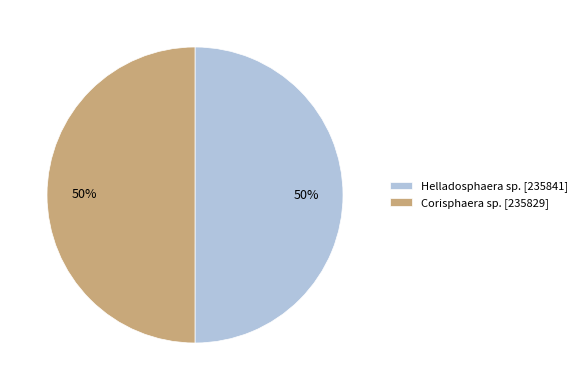

Do Corisphaera sp. [235829] and Helladosphaera sp. [235841] together represent more than half of the pie?

Yes